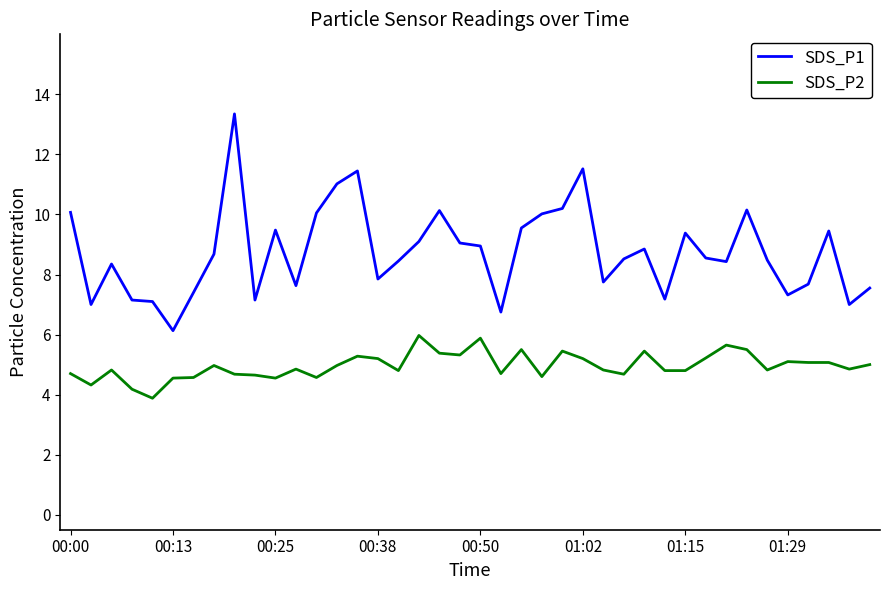

How many series are shown in this chart?

2